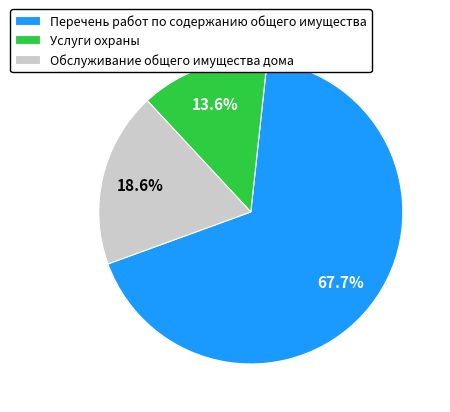

Approximately how many times larger is the value at Перечень работ по содержанию общего имущества compared to Обслуживание общего имущества дома?

3.6